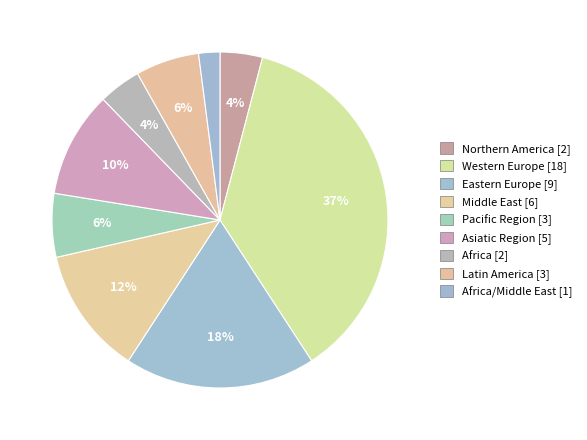

To the nearest percent, what is the difference between the largest and smallest slice percentages?

35%